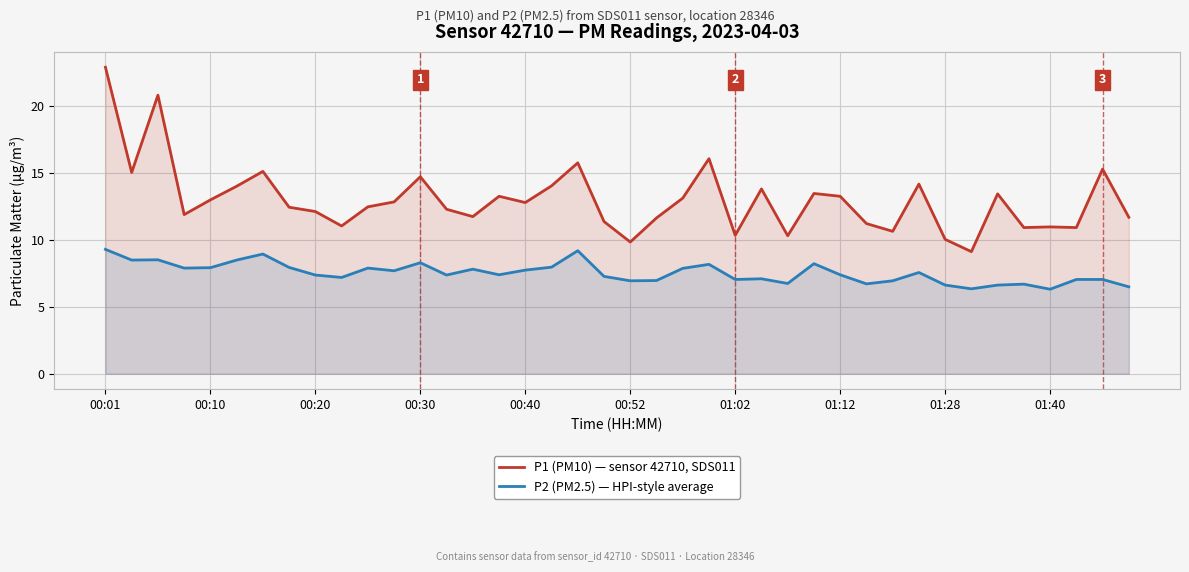

True or false: P1 (PM10) — sensor 42710, SDS011 and P2 (PM2.5) — HPI-style average intersect in this chart.

False